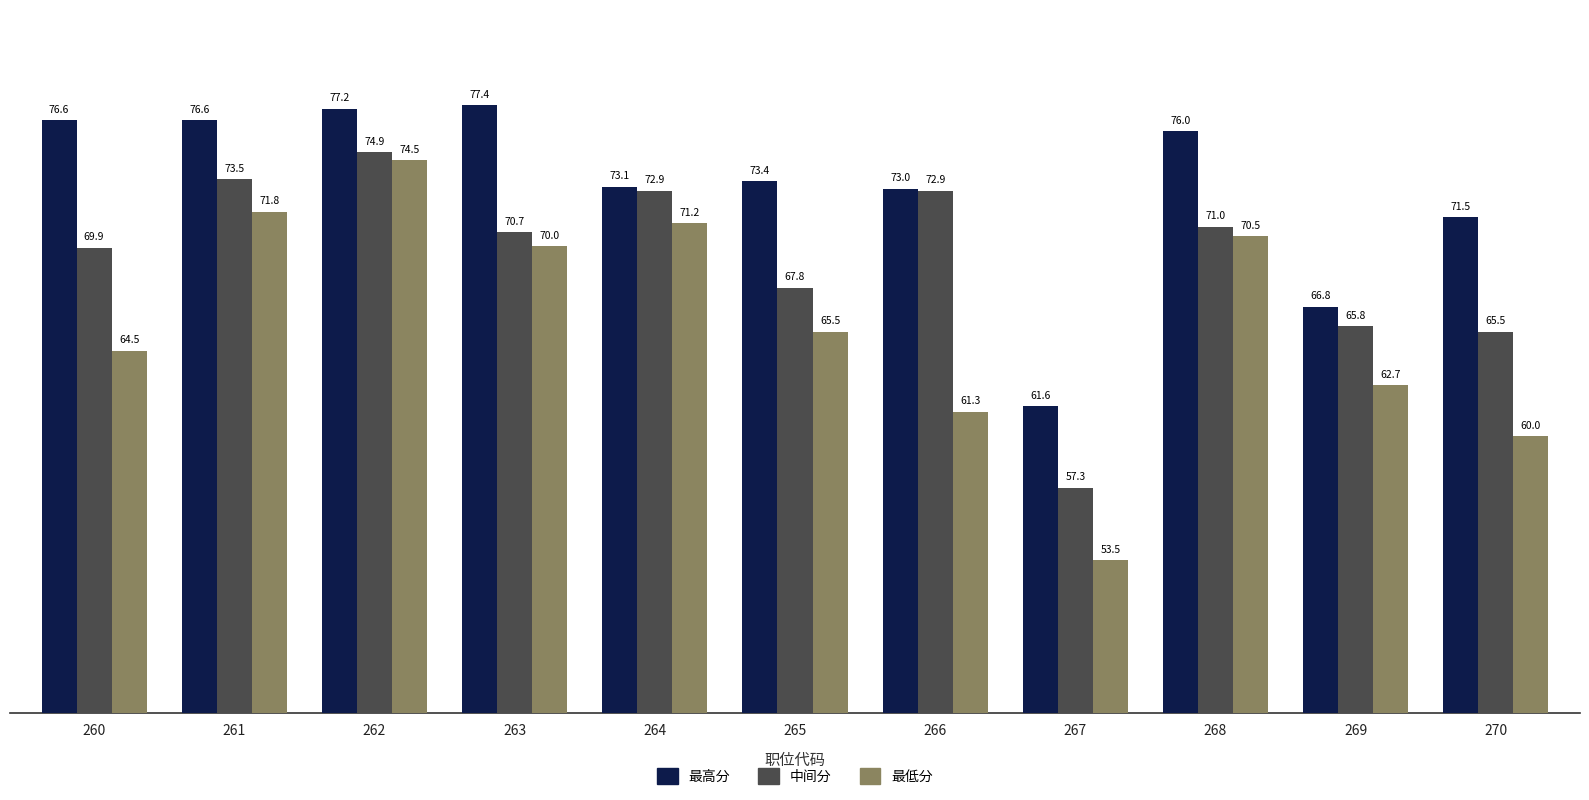

Is the value of 中间分 at 270 greater than the value of 最低分 at 260?

Yes